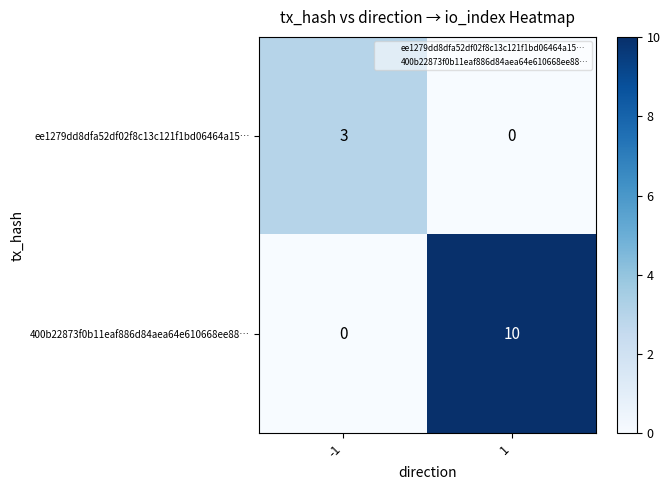

Reading left to right, transcribe all the data shown in this chart.

ee1279dd8dfa52df02f8c13c121f1bd06464a15…: -1=3	1=0
400b22873f0b11eaf886d84aea64e610668ee88…: -1=0	1=10